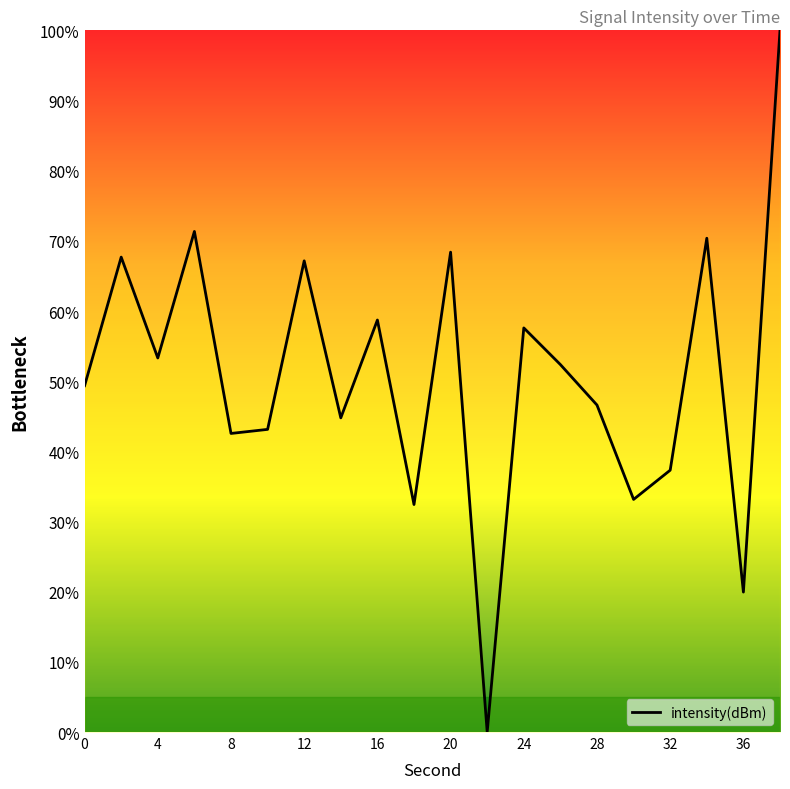

What is the greatest value displayed?

100.0